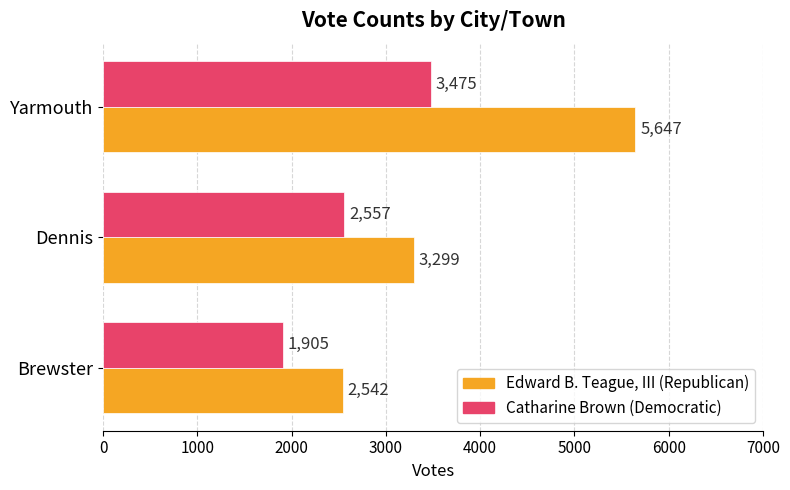

How many data points in Catharine Brown (Democratic) are less than 2557?

1